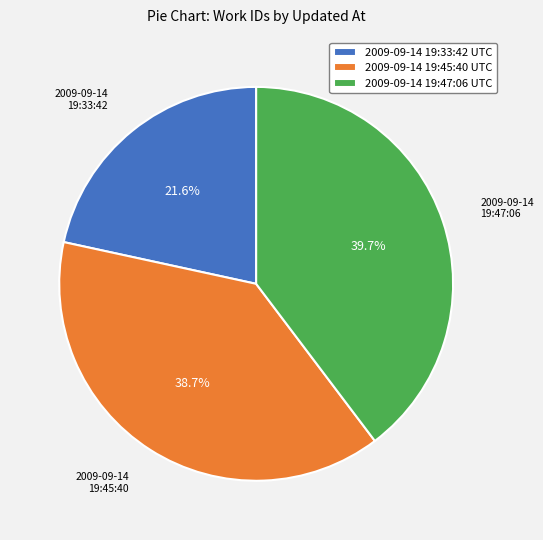

Which category has the biggest portion of the pie?

2009-09-14 19:47:06 UTC